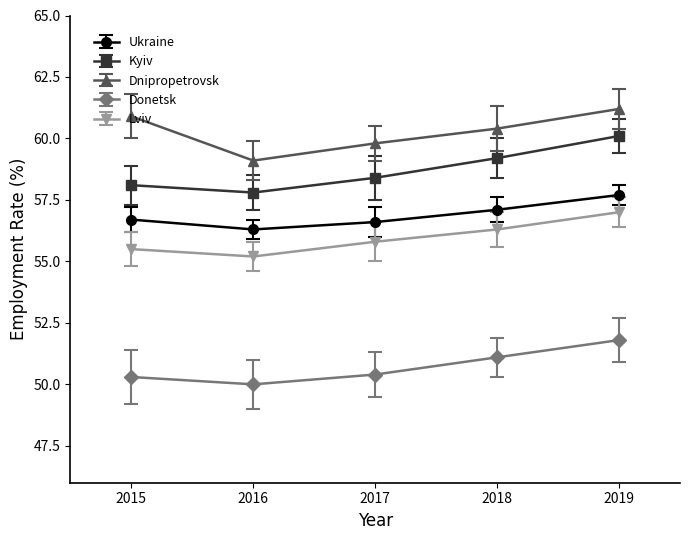

Where does the Kyiv series first go above 58?

2015